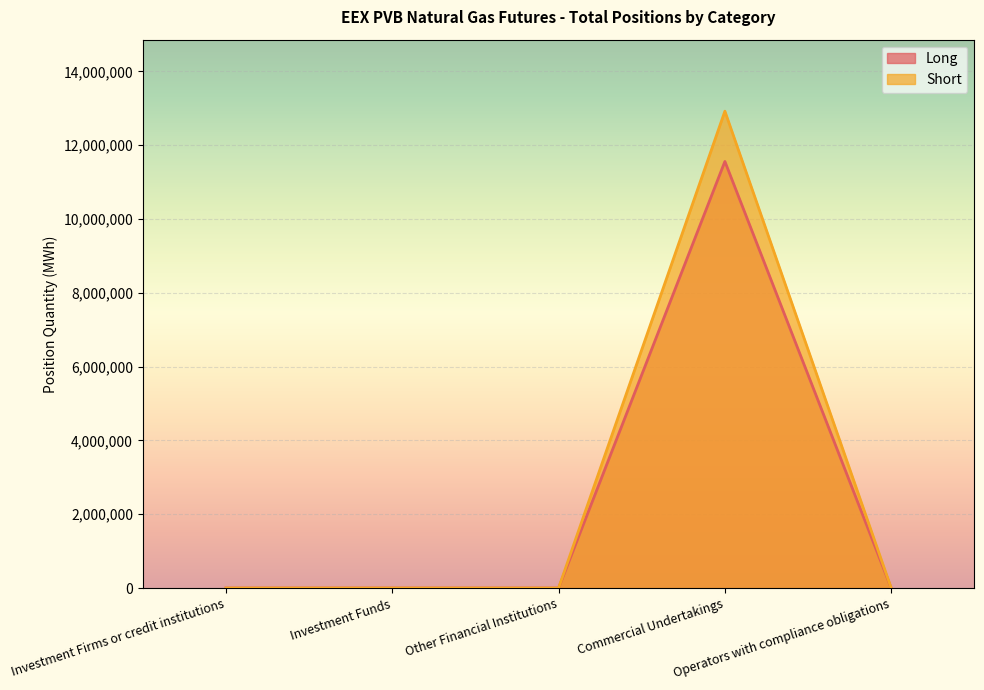

True or false: Short and Long intersect in this chart.

False